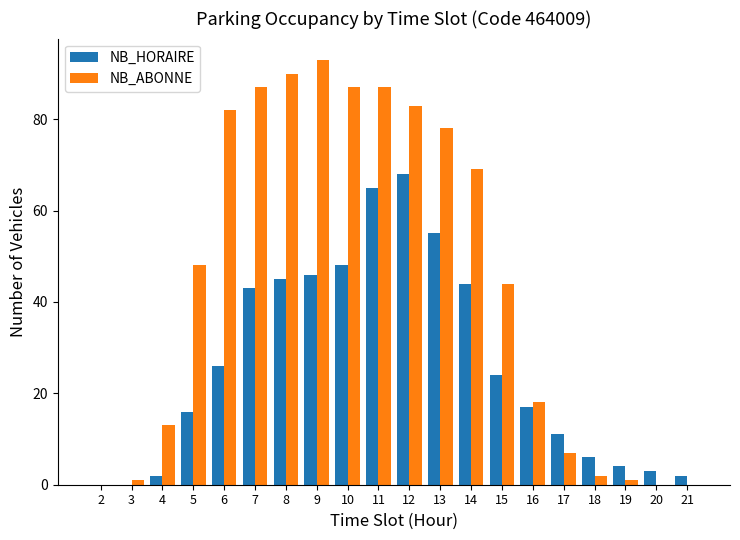

What is the sum of all NB_HORAIRE values?

525